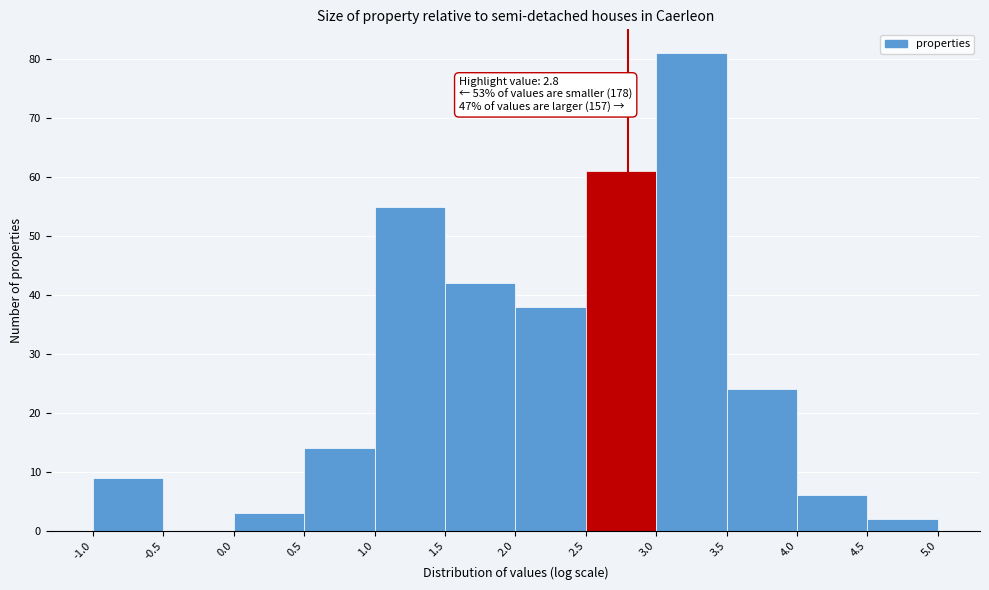

Over which range of the x-axis is the bar tallest?

3.0 to 3.5